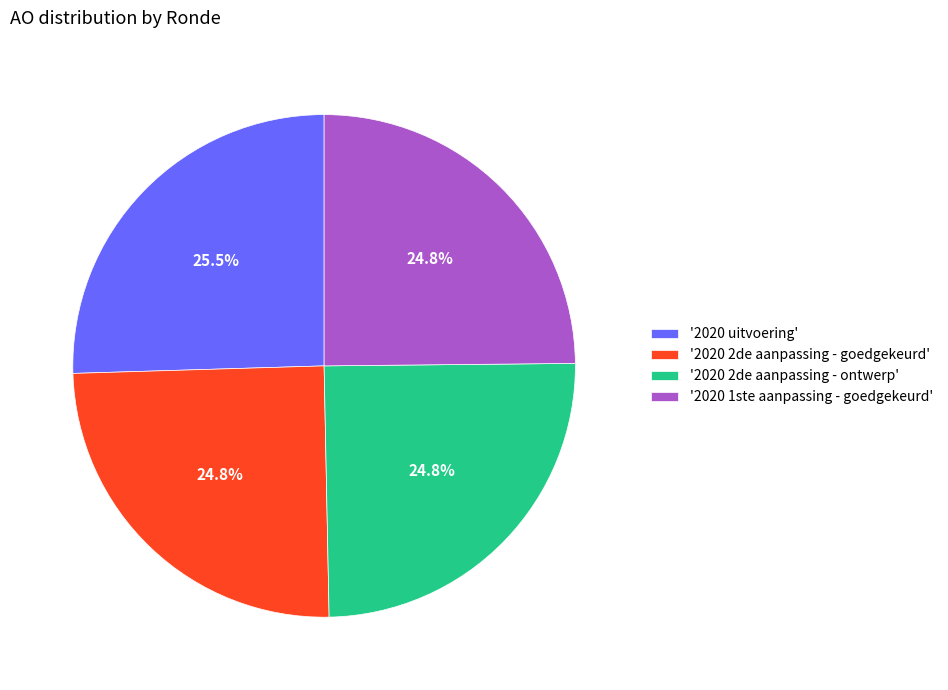

Which category has the biggest portion of the pie?

'2020 uitvoering'